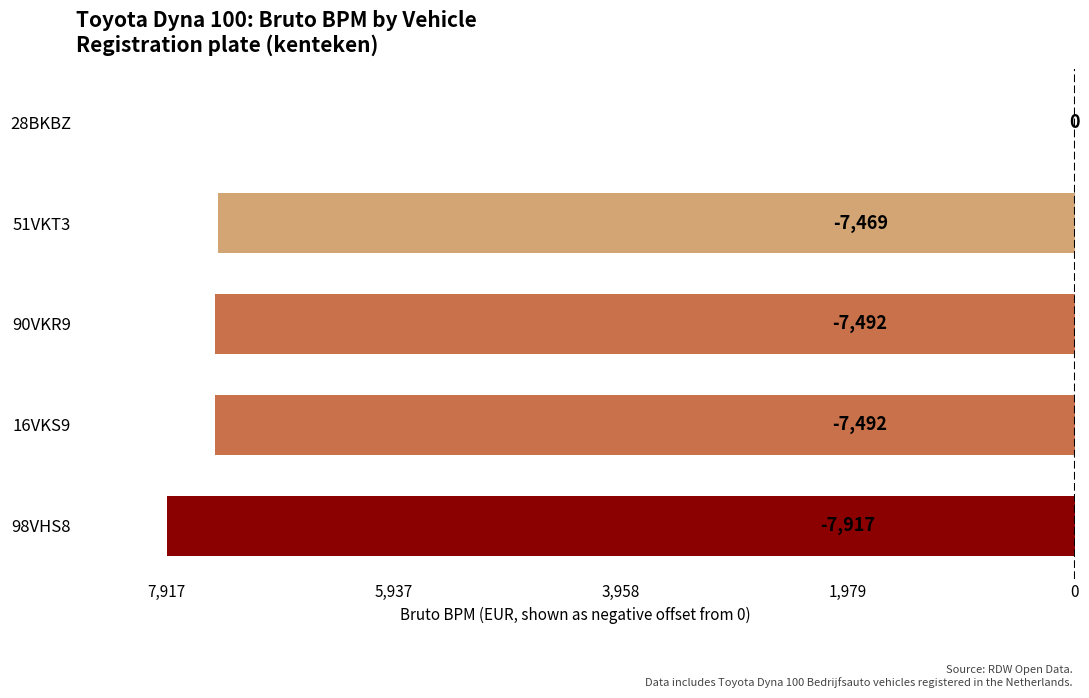

Are the bars horizontal?

Yes